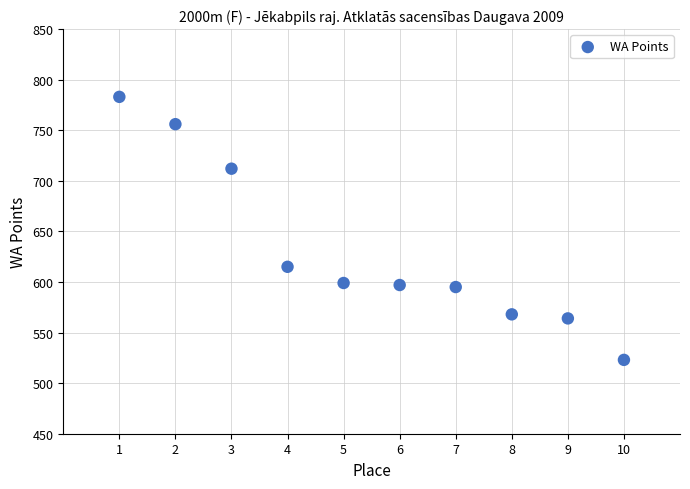

What is the average X value?

6